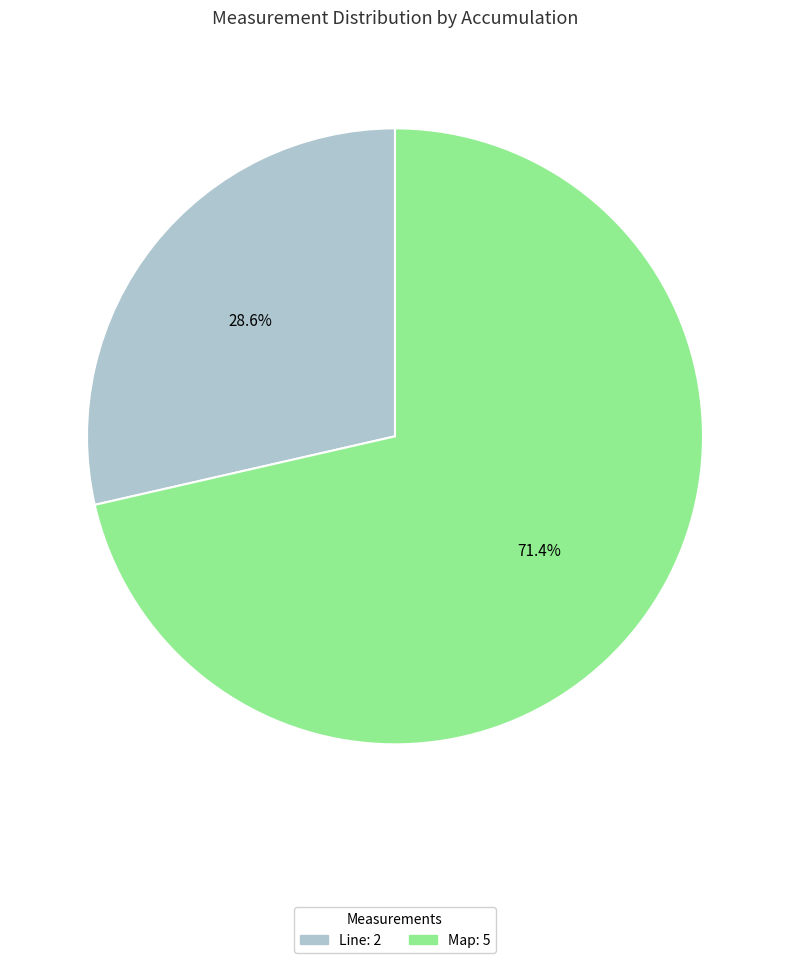

Which category has the smallest portion of the pie?

Line